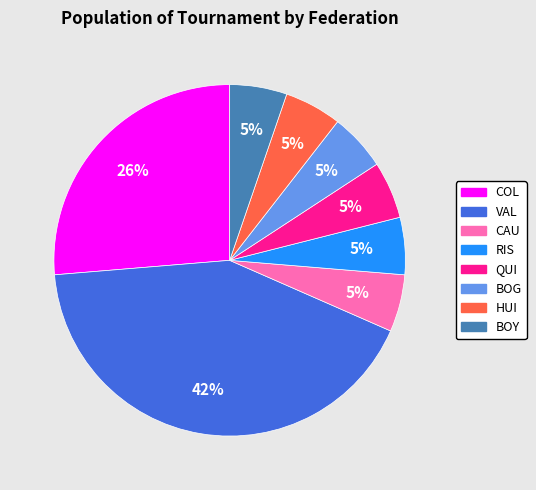

True or false: CAU accounts for 5% of the total.

True